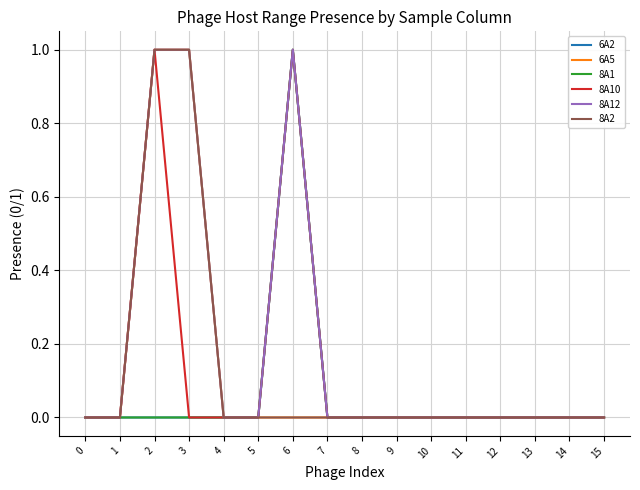

Does the chart have visible grid lines?

Yes